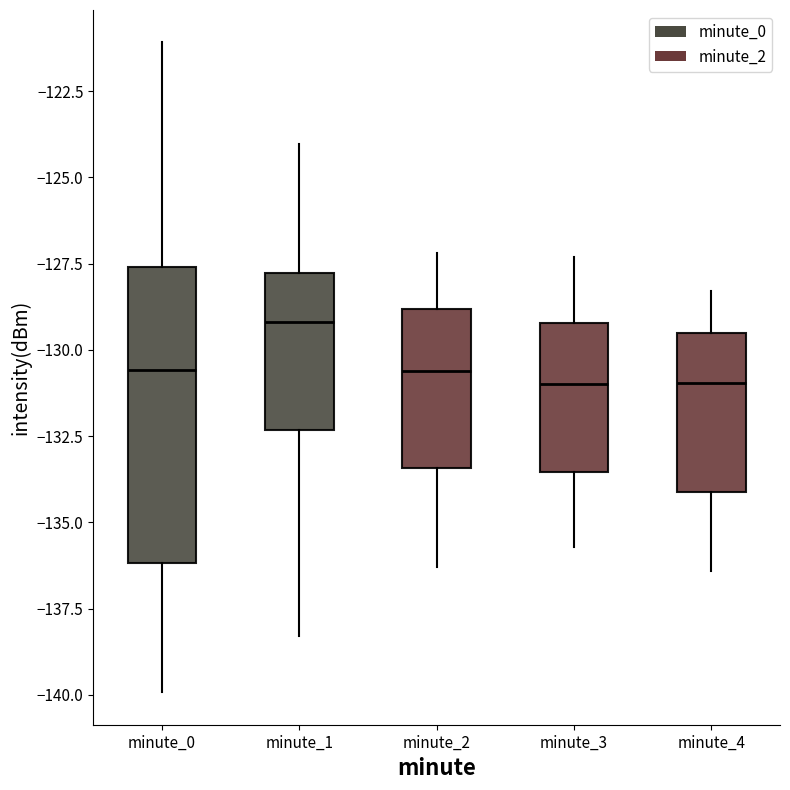

Where does the lower whisker of the box for minute_2 end on the y-axis? The values are not printed on the chart, so give them approximately, as read against the axis.

-136.5